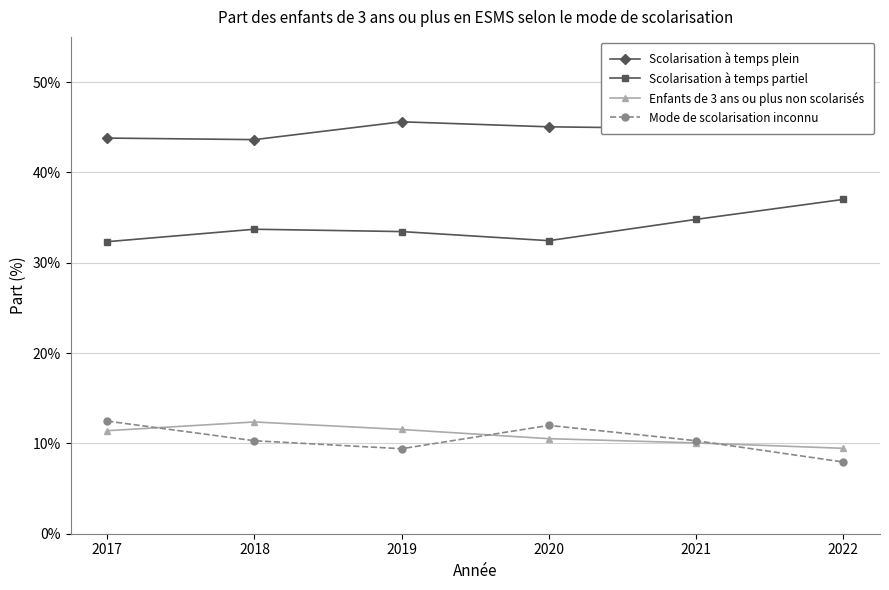

Which series has the widest spread of values?

Scolarisation à temps partiel